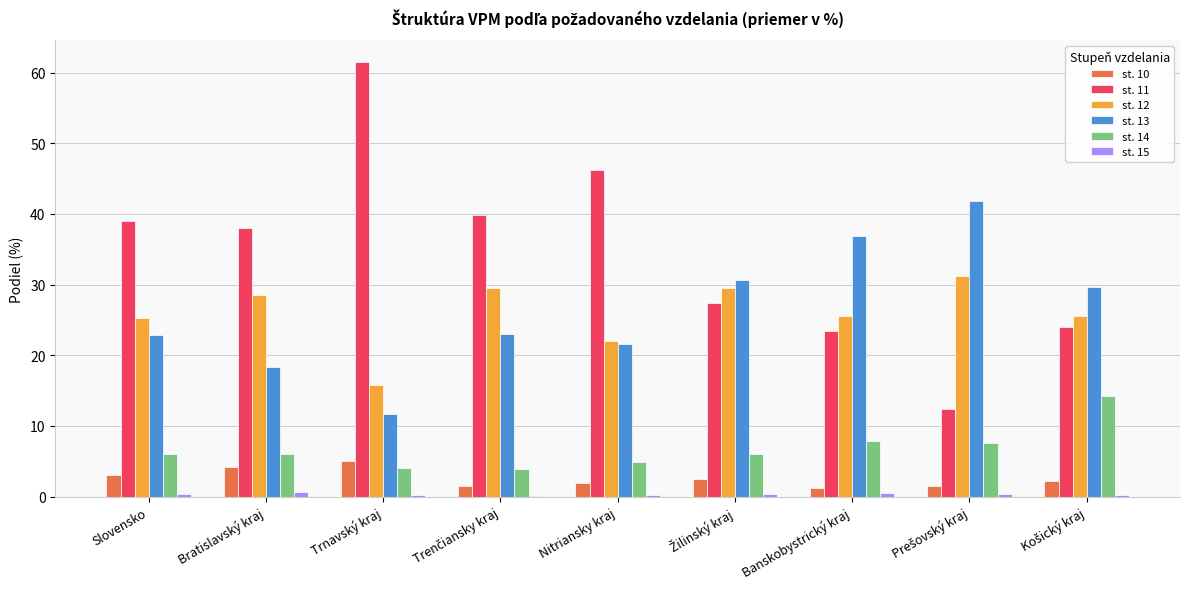

What is the sum of the st. 12 values at Trnavský kraj and Nitriansky kraj?

37.8